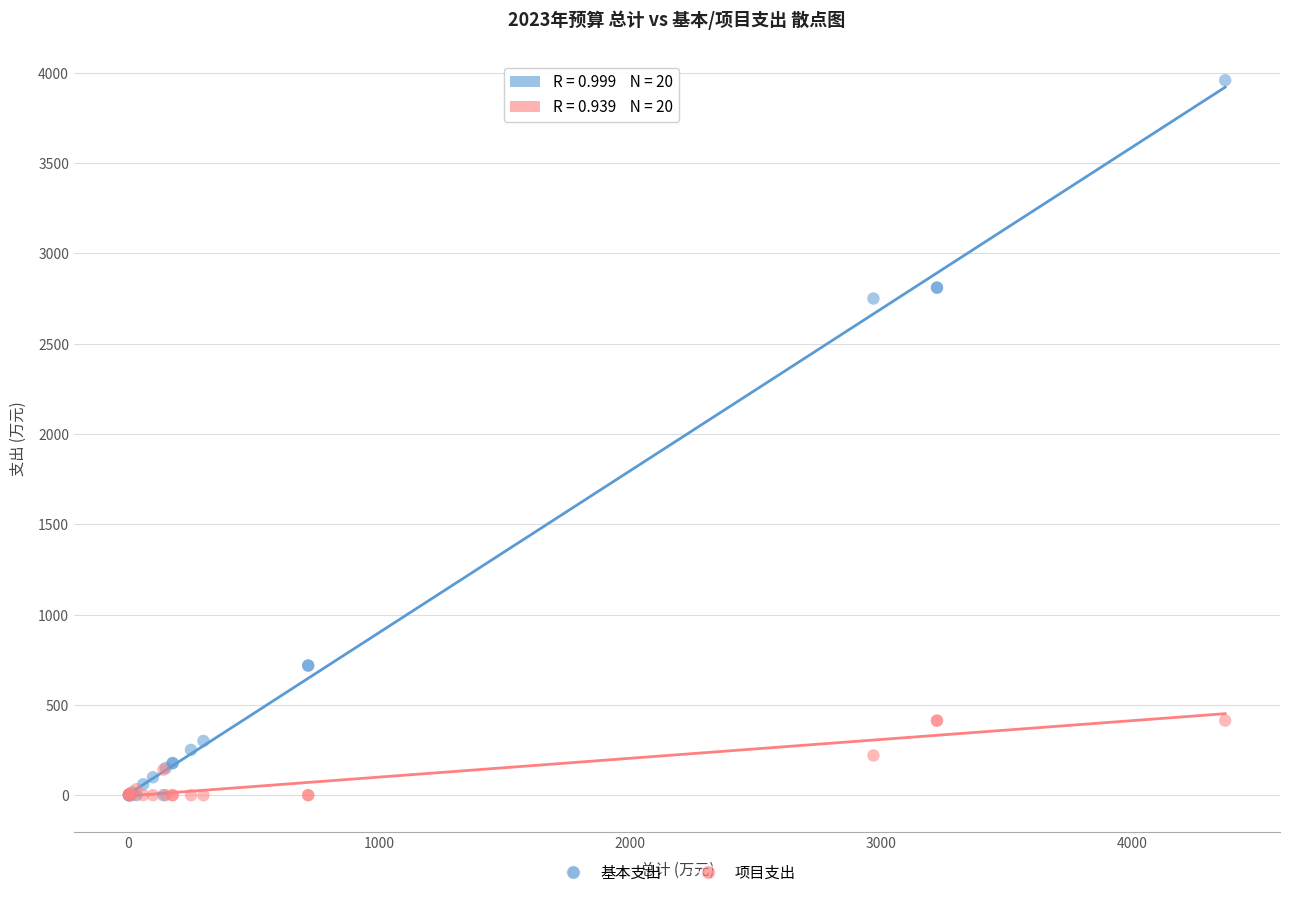

Across all series, what Y value is closest to 1978?

2749.2